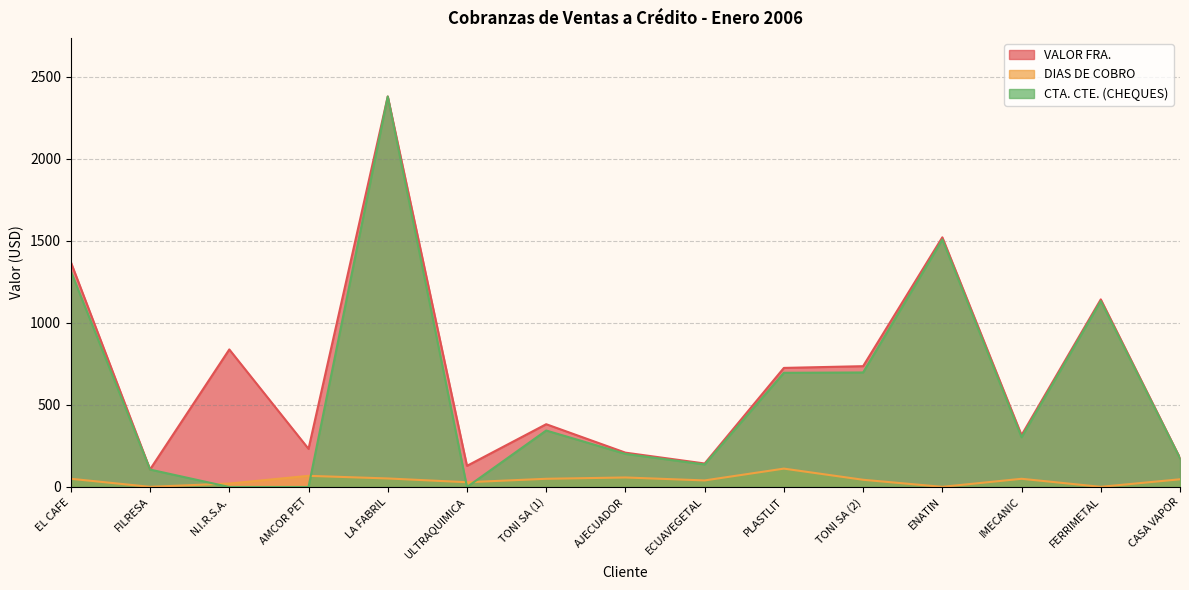

How many data points does each series have?

15